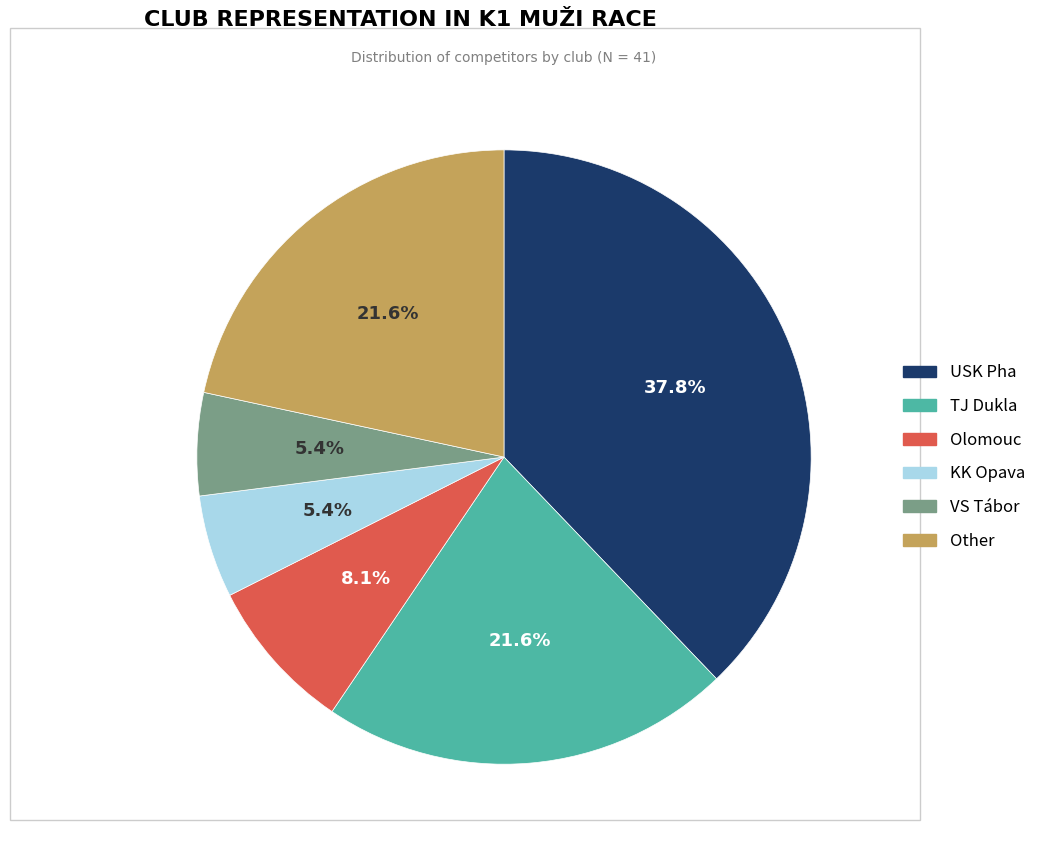

What is the largest slice in the pie chart?

USK Pha